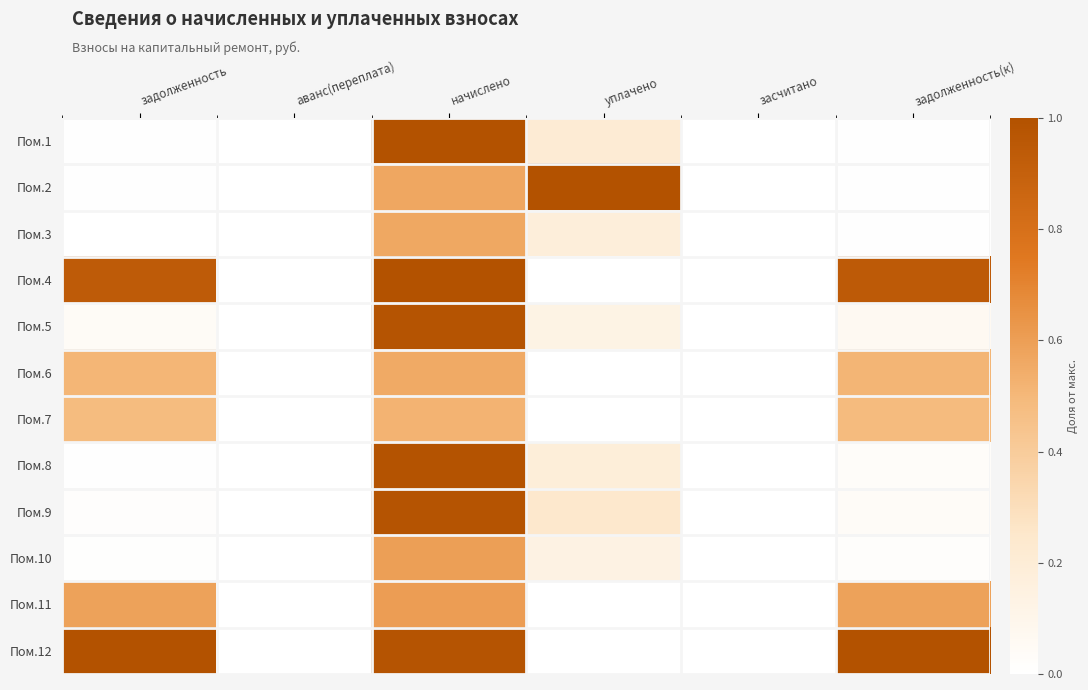

What is the total value across all series at начислено?

9.3